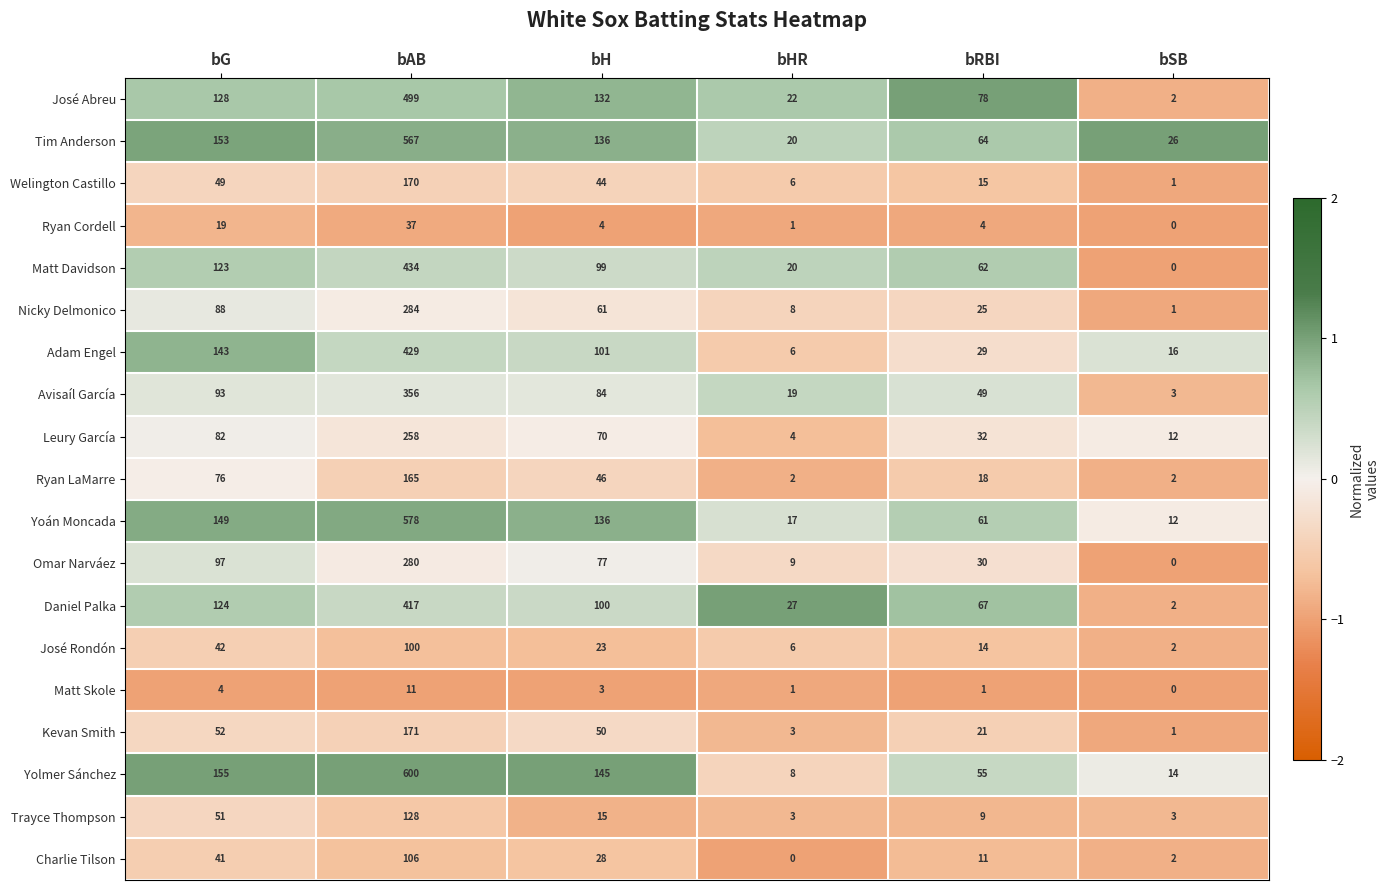

List the series in order of their peak value, lowest first.

Matt Skole, Ryan Cordell, José Rondón, Charlie Tilson, Trayce Thompson, Ryan LaMarre, Welington Castillo, Kevan Smith, Leury García, Omar Narváez, Nicky Delmonico, Avisaíl García, Daniel Palka, Adam Engel, Matt Davidson, José Abreu, Tim Anderson, Yoán Moncada, Yolmer Sánchez